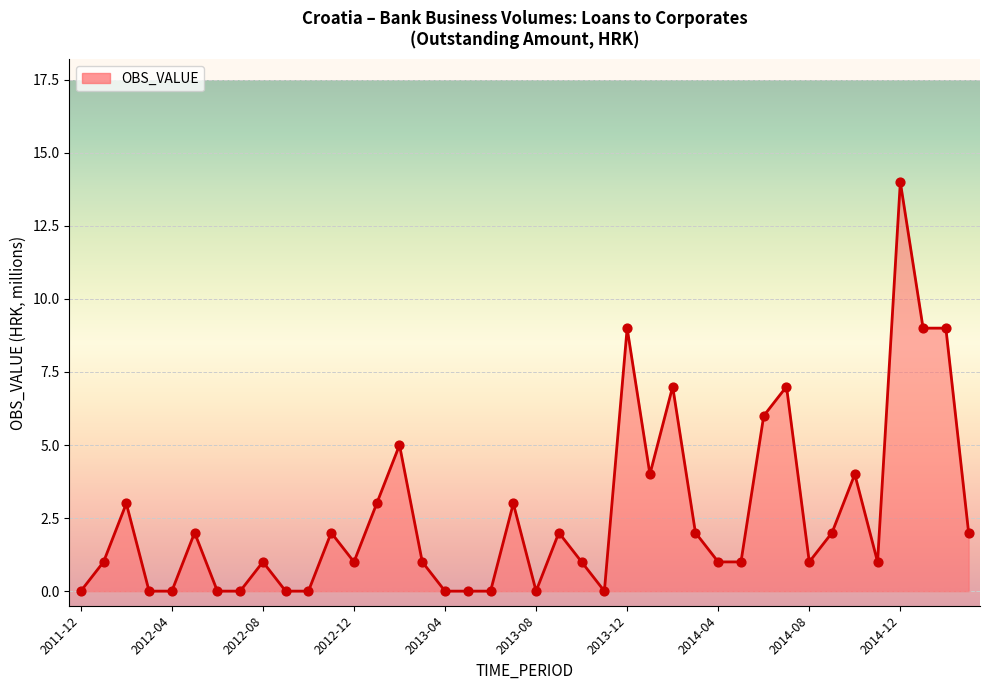

What is the ratio of the value at 19 to the value at 27?

1.5